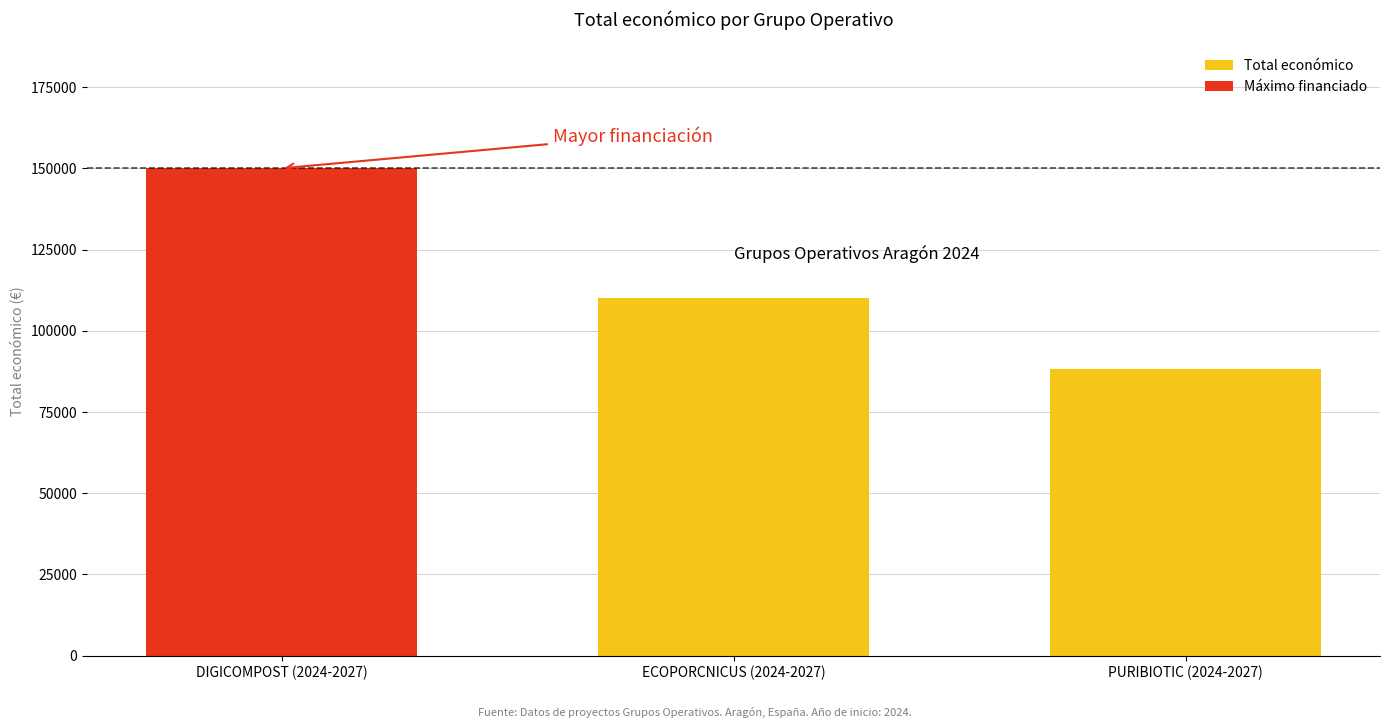

What is the smallest value displayed?

88160